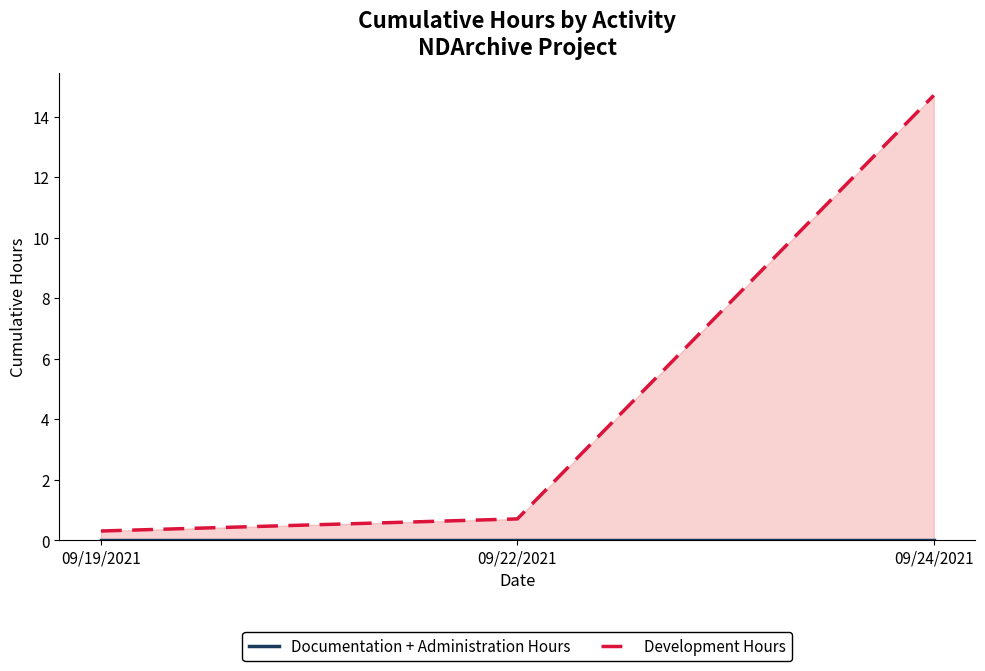

Rank the categories by Documentation + Administration Hours value from highest to lowest.

09/19/2021, 09/22/2021, 09/24/2021